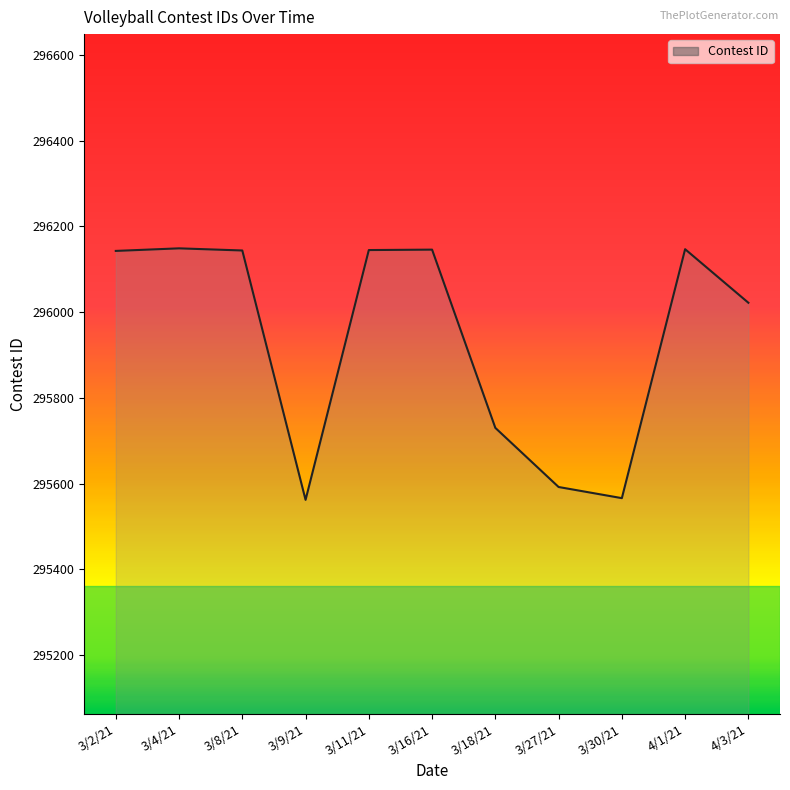

What is the change in value from 4/1/21 to 4/3/21?

-125